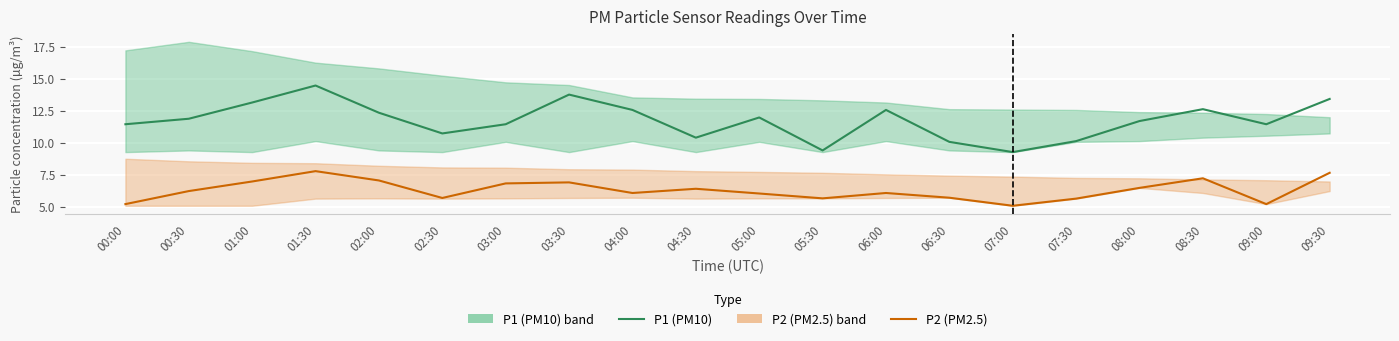

Reading left to right, transcribe all the data shown in this chart.

P1 (PM10): 00:00=11.4	00:30=11.9	01:00=13.2	01:30=14.5	02:00=12.3	02:30=10.7	03:00=11.4	03:30=13.8	04:00=12.6	04:30=10.4	05:00=12.0	05:30=9.4	06:00=12.6	06:30=10.1	07:00=9.3	07:30=10.1	08:00=11.7	08:30=12.6	09:00=11.4	09:30=13.4
P2 (PM2.5): 00:00=5.2	00:30=6.2	01:00=7.0	01:30=7.8	02:00=7.0	02:30=5.7	03:00=6.8	03:30=6.9	04:00=6.1	04:30=6.4	05:00=6.0	05:30=5.7	06:00=6.1	06:30=5.7	07:00=5.1	07:30=5.6	08:00=6.5	08:30=7.2	09:00=5.2	09:30=7.7